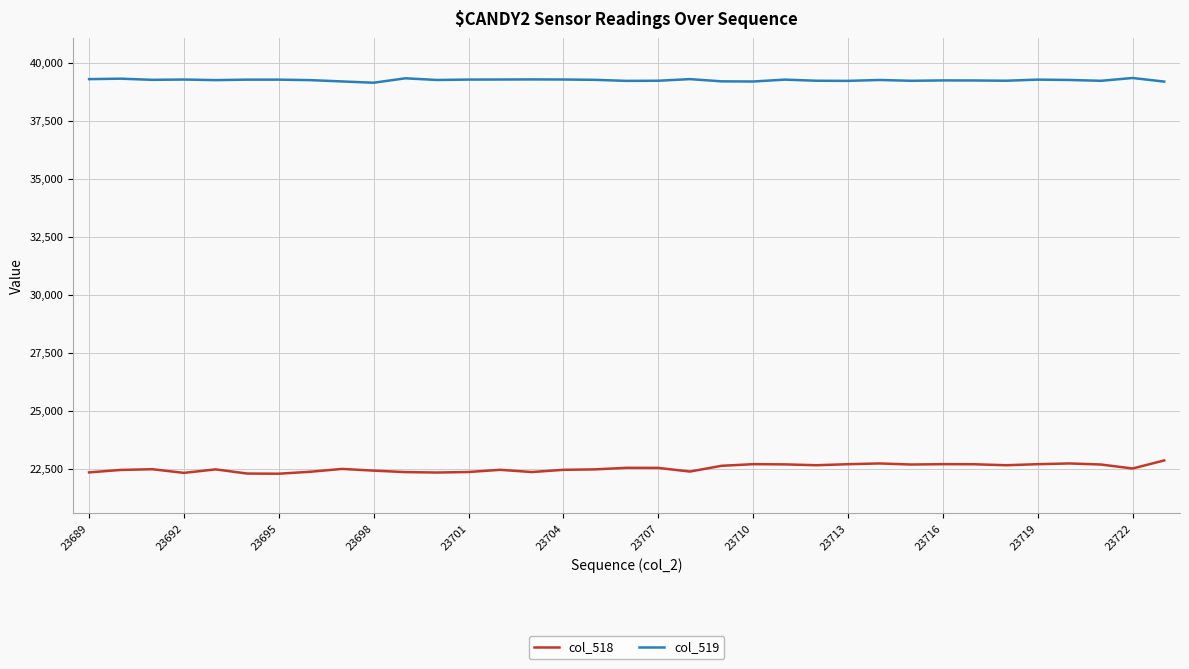

True or false: col_519 and col_518 cross at least once.

False